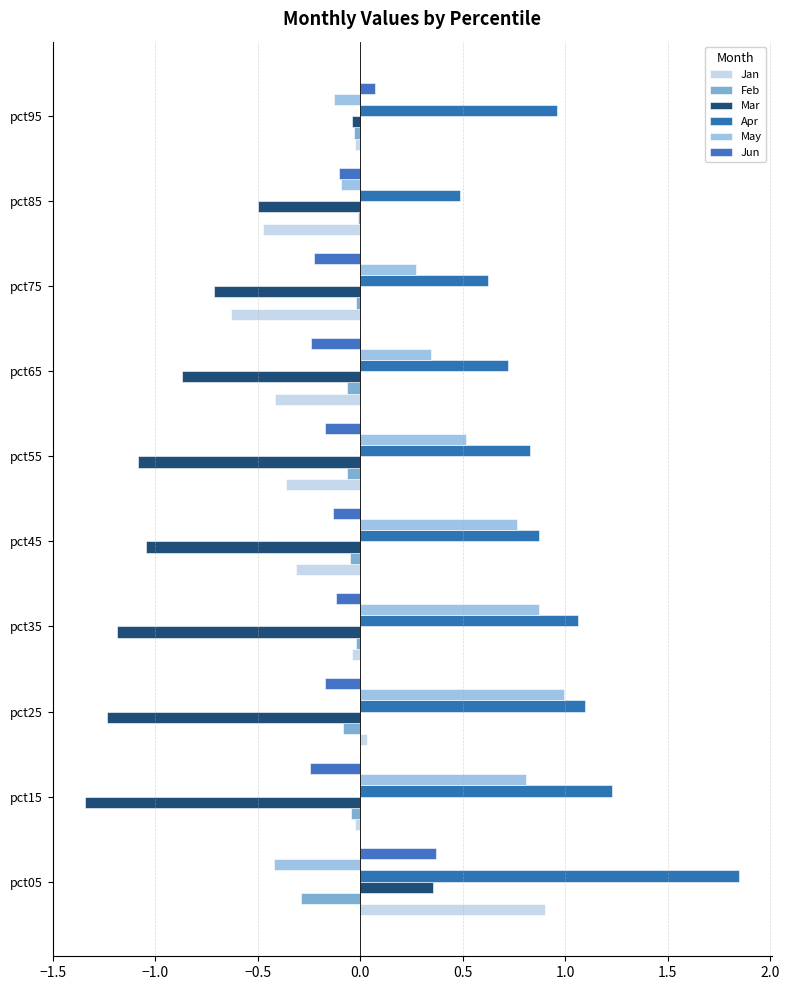

Reading left to right, transcribe all the data shown in this chart.

Jan: 0.9	-0.0	0.0	-0.0	-0.3	-0.4	-0.4	-0.6	-0.5	-0.0
Feb: -0.3	-0.0	-0.1	-0.0	-0.0	-0.1	-0.1	-0.0	-0.0	-0.0
Mar: 0.4	-1.3	-1.2	-1.2	-1.0	-1.1	-0.9	-0.7	-0.5	-0.0
Apr: 1.8	1.2	1.1	1.1	0.9	0.8	0.7	0.6	0.5	1.0
May: -0.4	0.8	1.0	0.9	0.8	0.5	0.3	0.3	-0.1	-0.1
Jun: 0.4	-0.2	-0.2	-0.1	-0.1	-0.2	-0.2	-0.2	-0.1	0.1